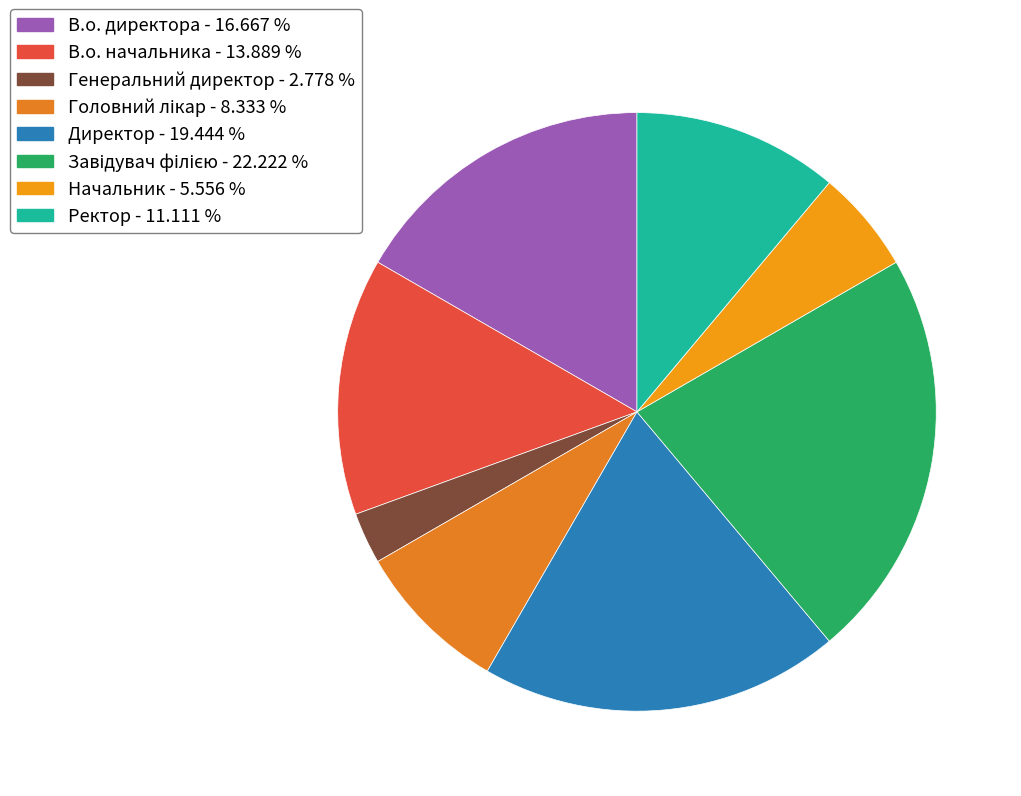

What percentage is the В.о. директора slice, to the nearest percent?

17%